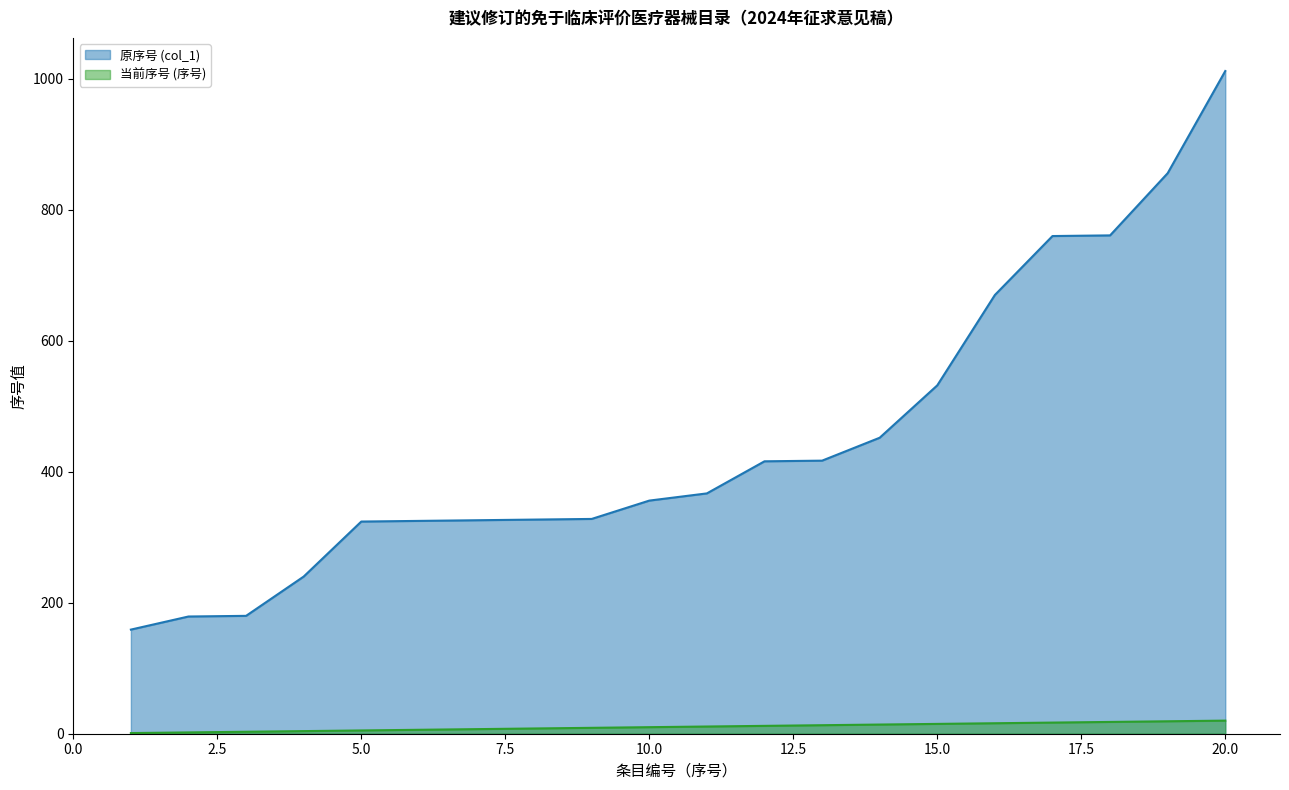

Which series has the largest total across all categories?

原序号 (col_1)